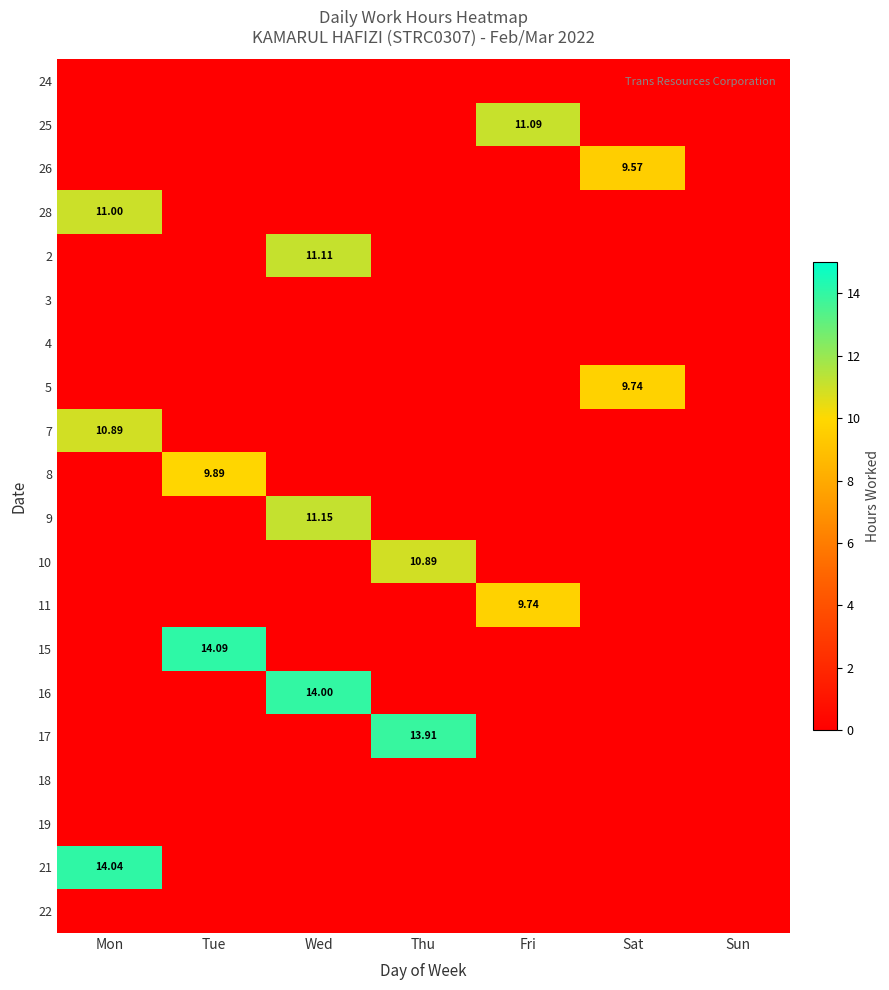

How many series are shown in this chart?

20